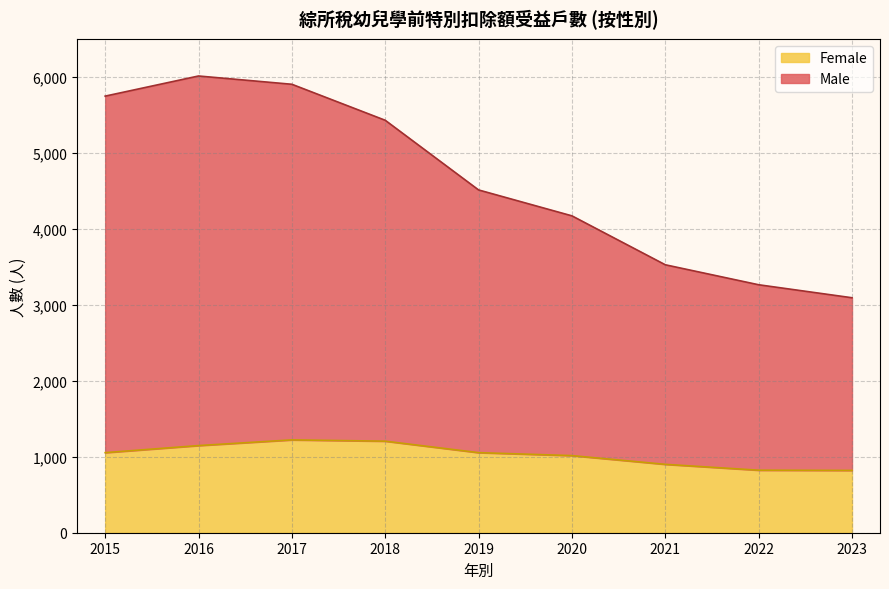

Is it true that Female equals 1015 at 2020?

True